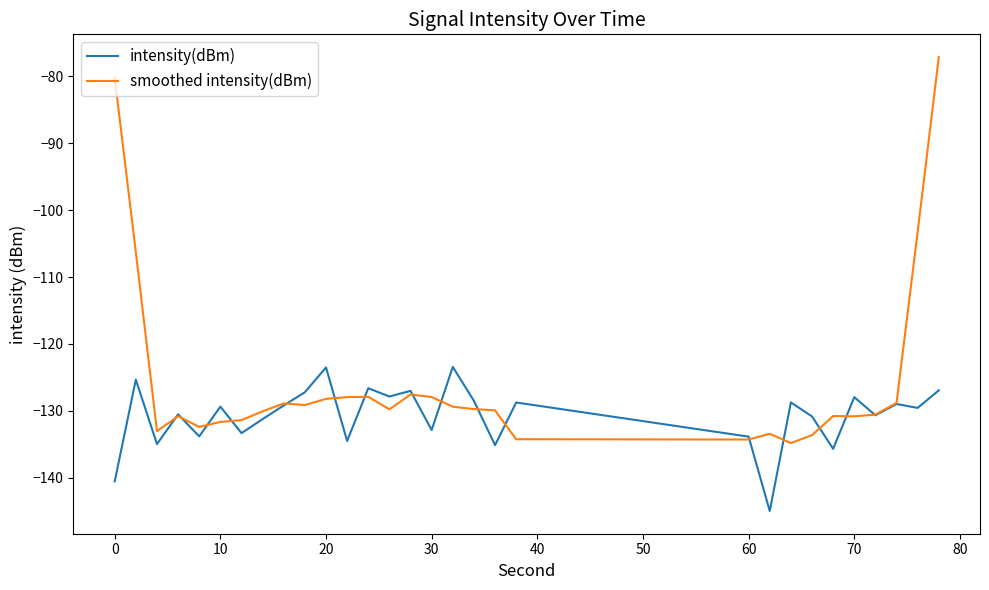

How many lines are shown in the chart?

2